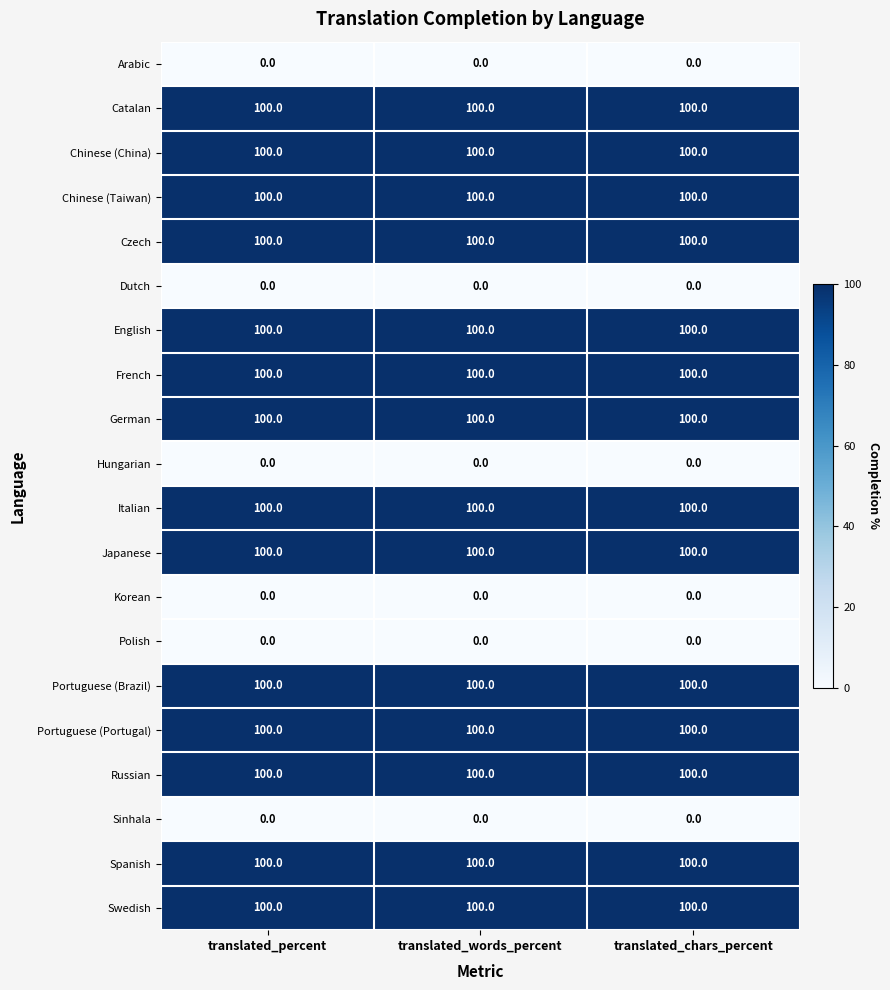

At how many categories does at least one series exceed 35?

3